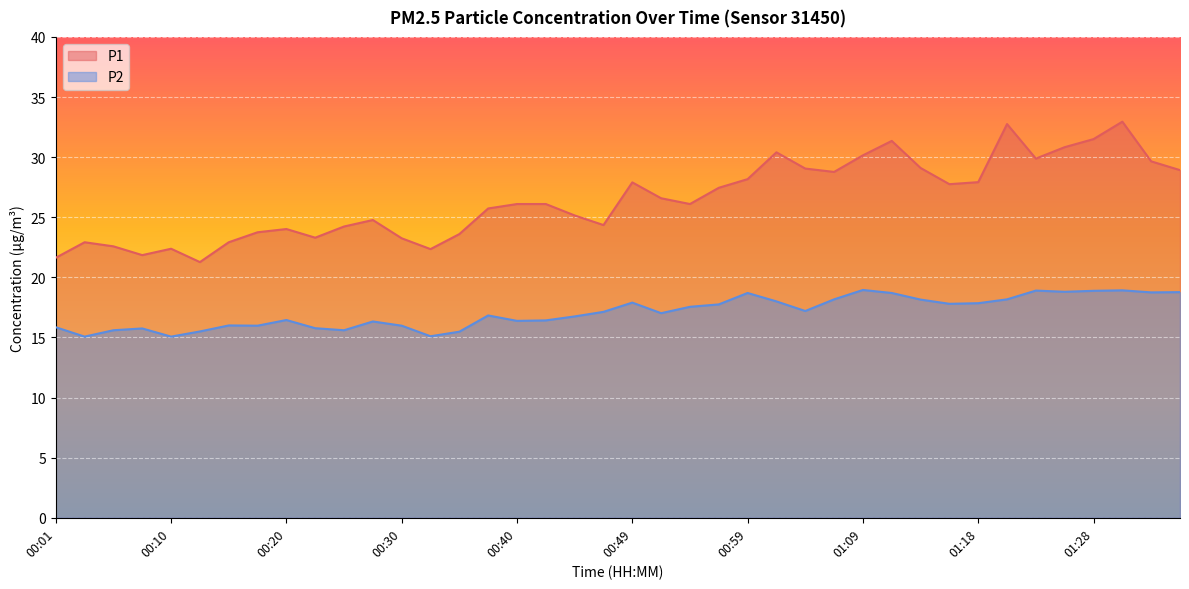

What is the smallest value displayed?

15.1